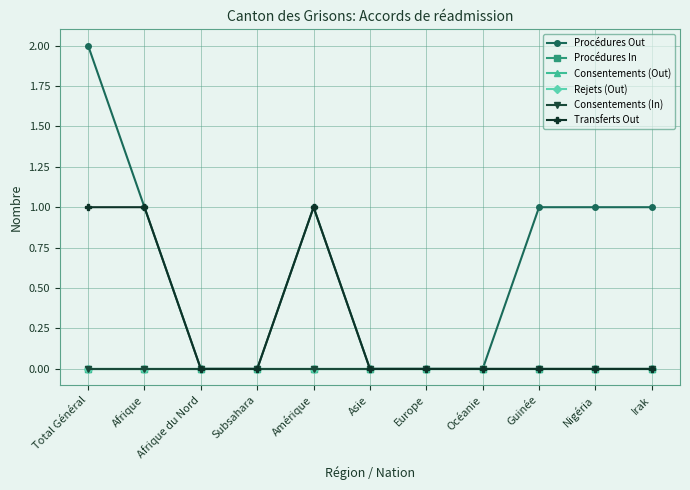

At which category does the chart reach its peak across all series?

Total Général